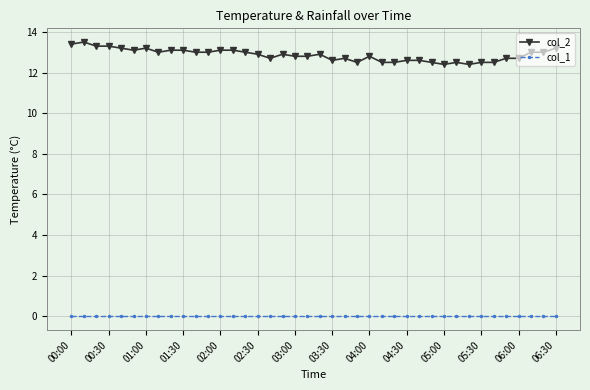

Rank the series by their maximum value, from lowest to highest.

col_1, col_2